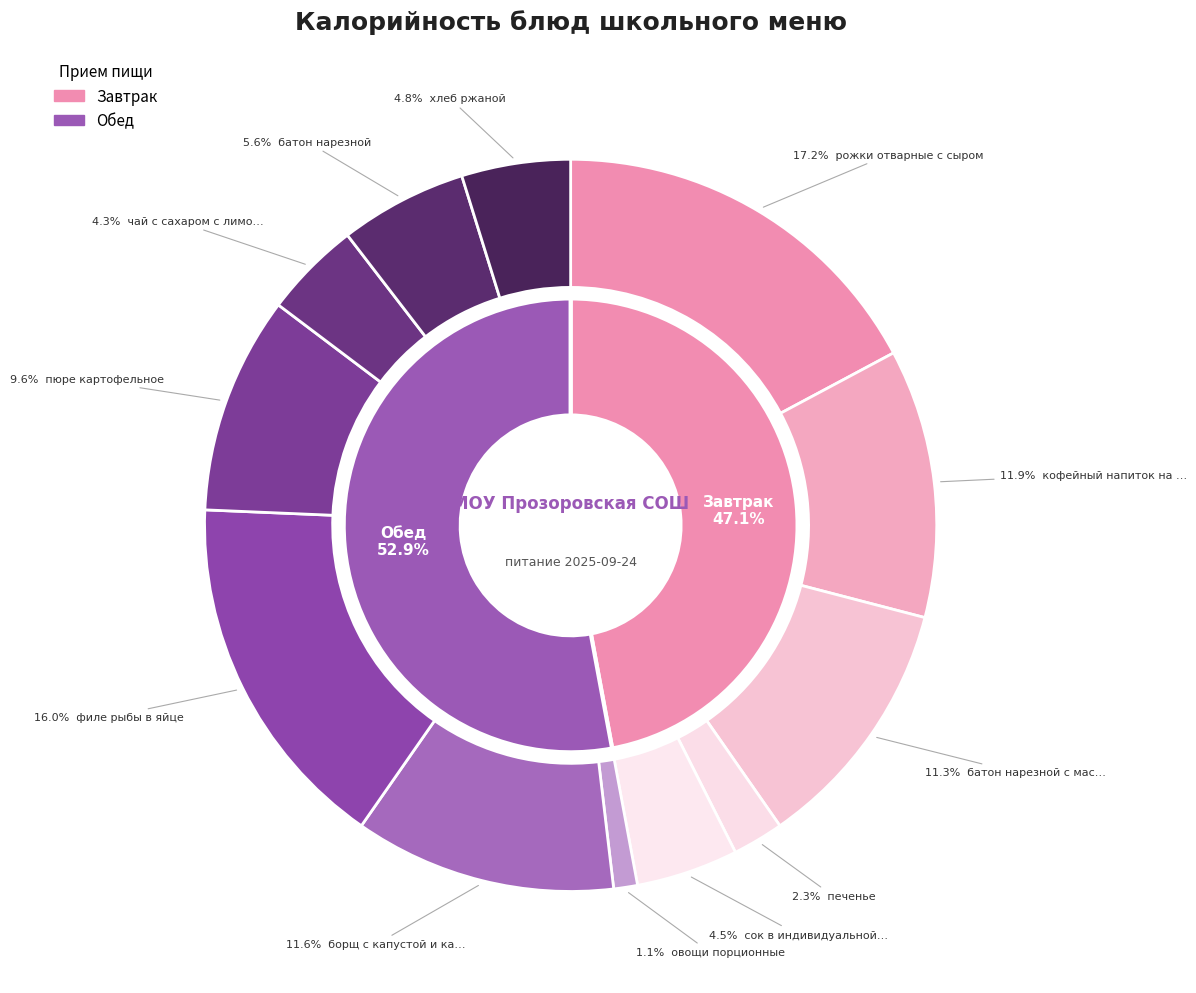

True or false: сок в индивидуальной упаковке accounts for 5% of the total.

True